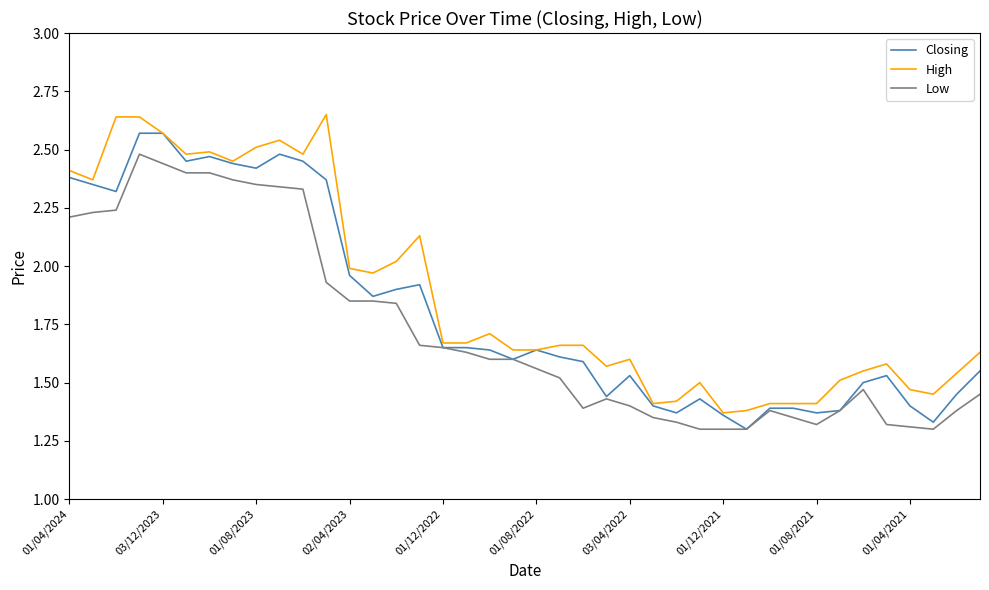

List the series in order of their peak value, lowest first.

Low, Closing, High